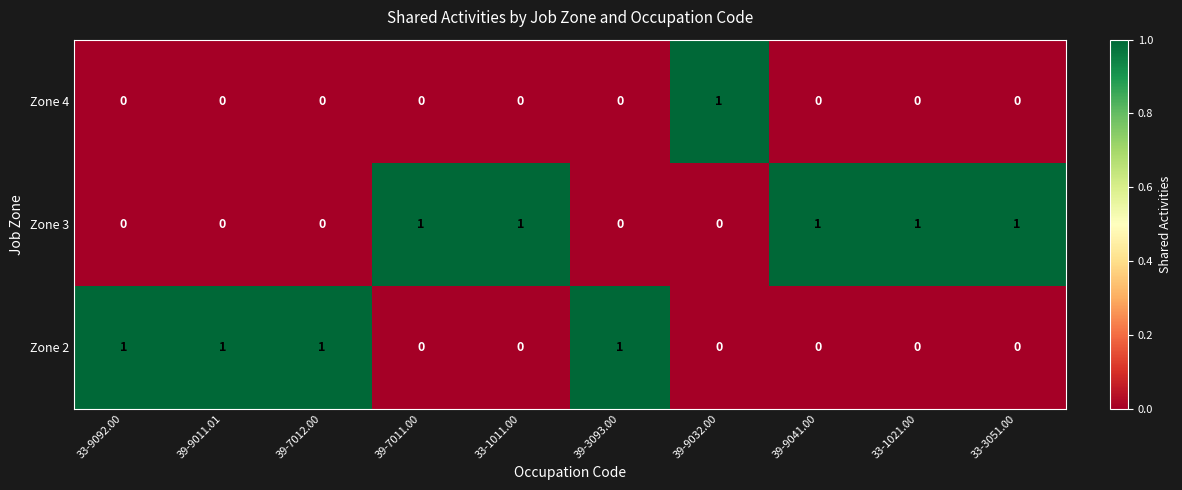

Count the Zone 3 values in the range 0 to 1.

10